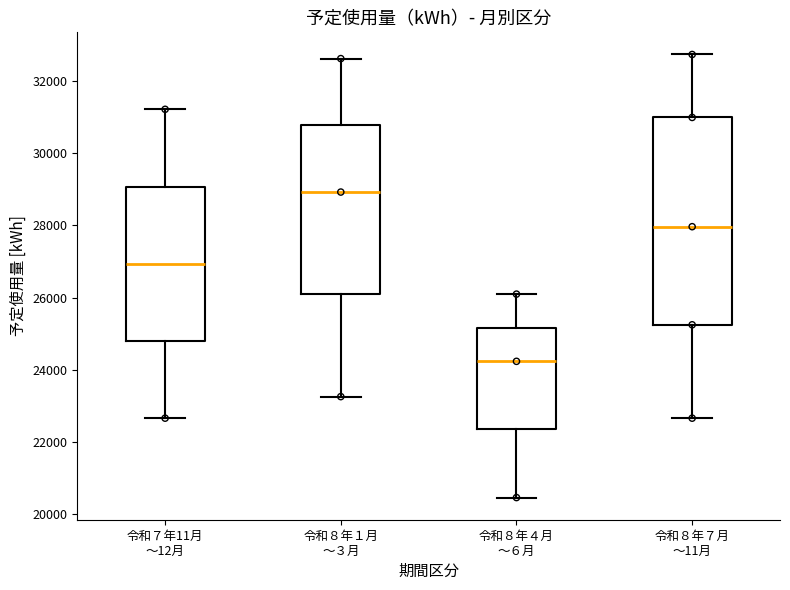

Which box's median line is the lowest?

令和８年４月 ～６月